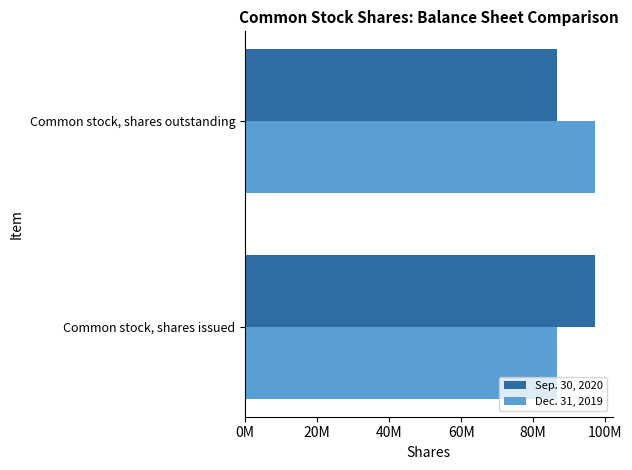

What are all the series names shown in the legend?

Sep. 30, 2020, Dec. 31, 2019